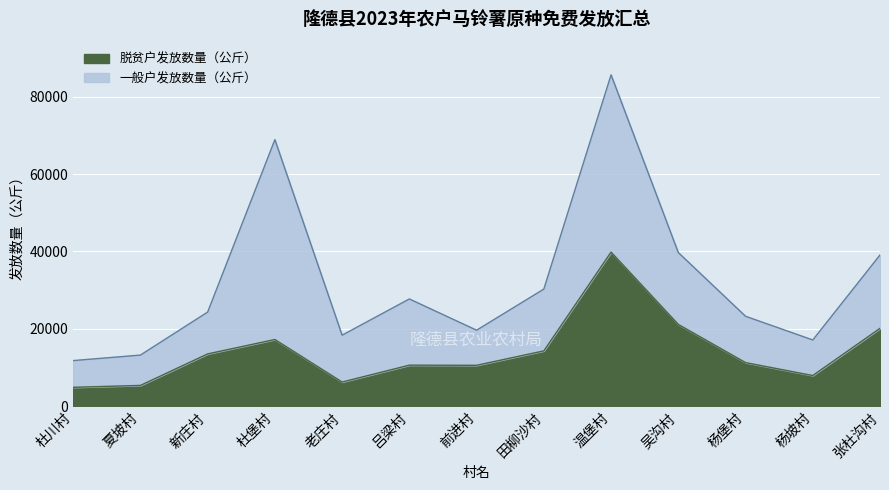

What is the minimum value shown in the chart?

4940